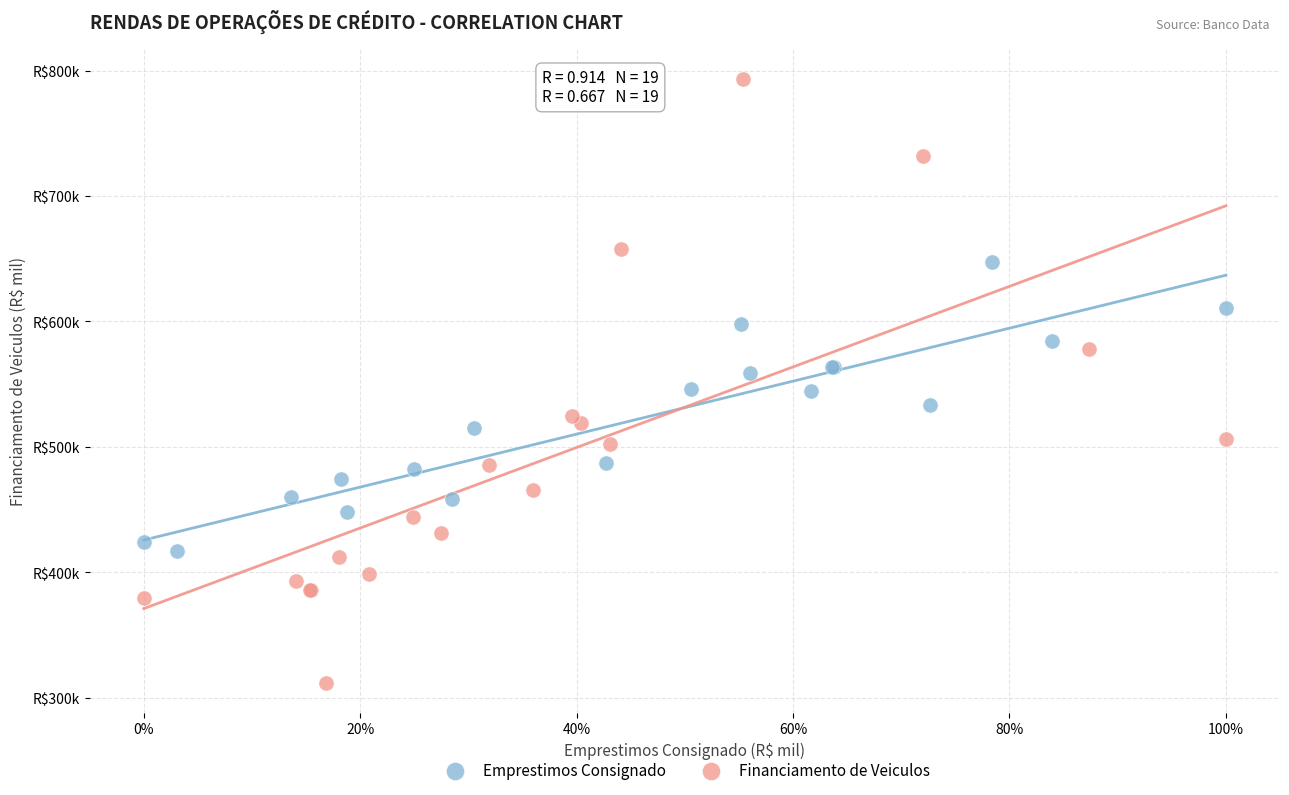

Which series has the widest spread of Y values?

Financiamento de Veiculos